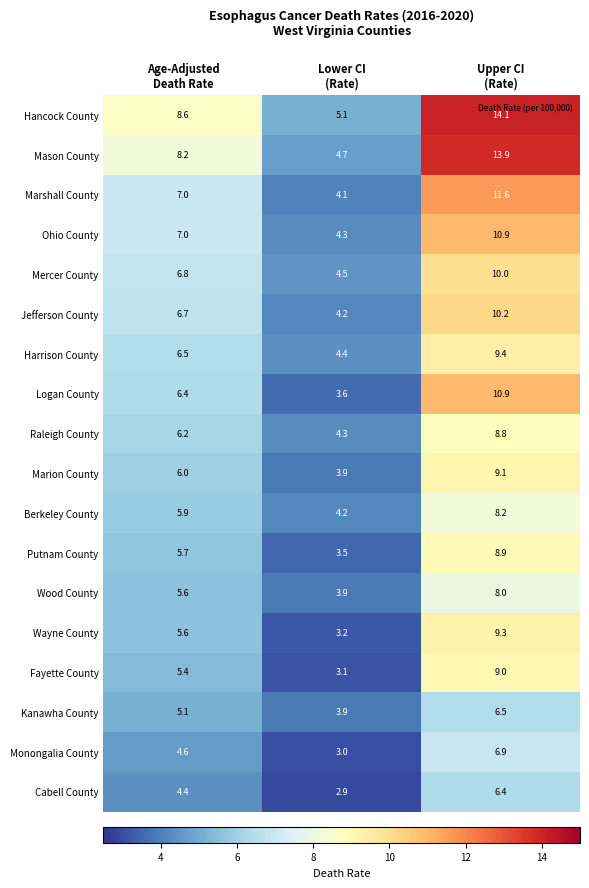

What is the difference between the maximum and minimum values in the Mercer County series?

5.5